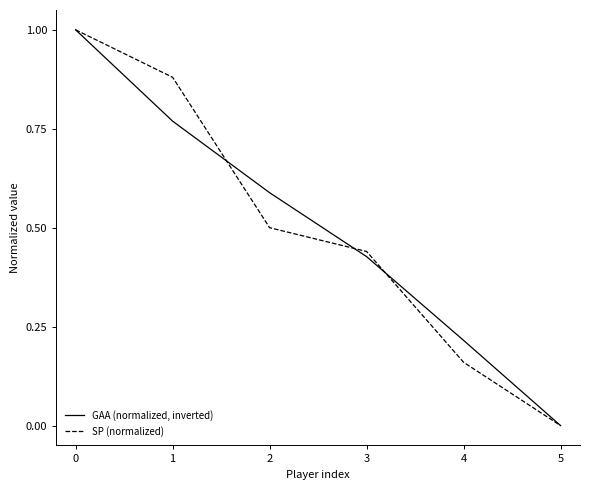

Which category has the lowest value in the SP (normalized) series?

5